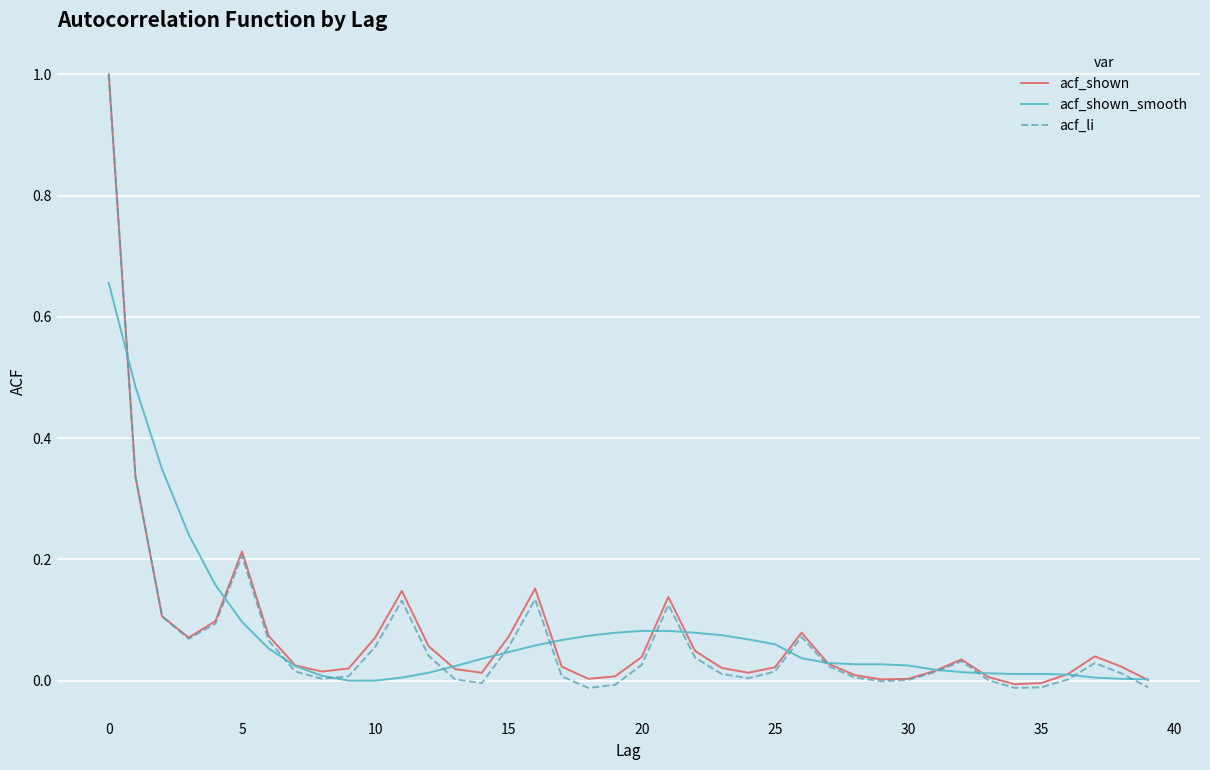

Is this an area chart (filled region under the line)?

No